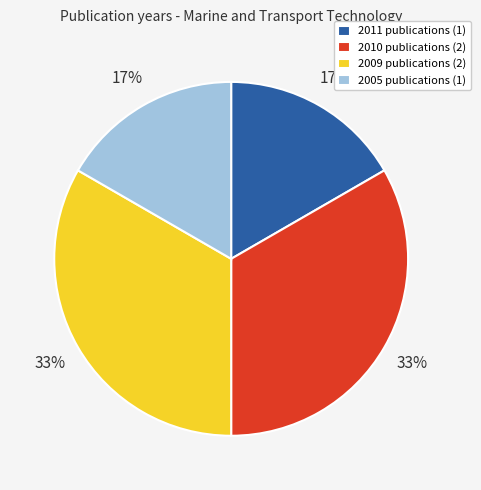

Which has a higher value, 2009 publications (2) or 2005 publications (1)?

2009 publications (2)